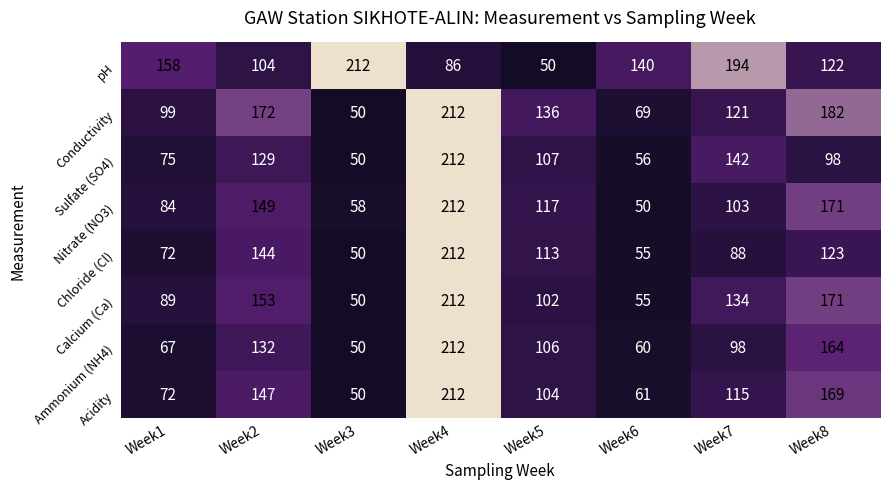

What is the approximate value of Nitrate (NO3) at Week5, to the nearest 10?

120